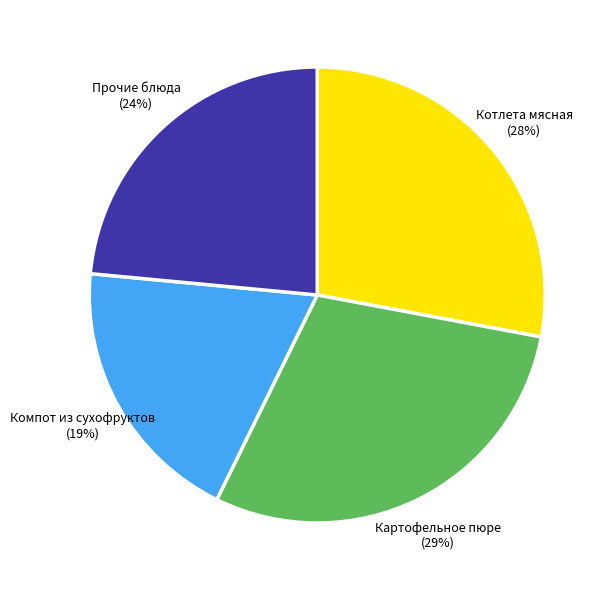

What percentage is the Картофельное пюре slice, to the nearest percent?

29%